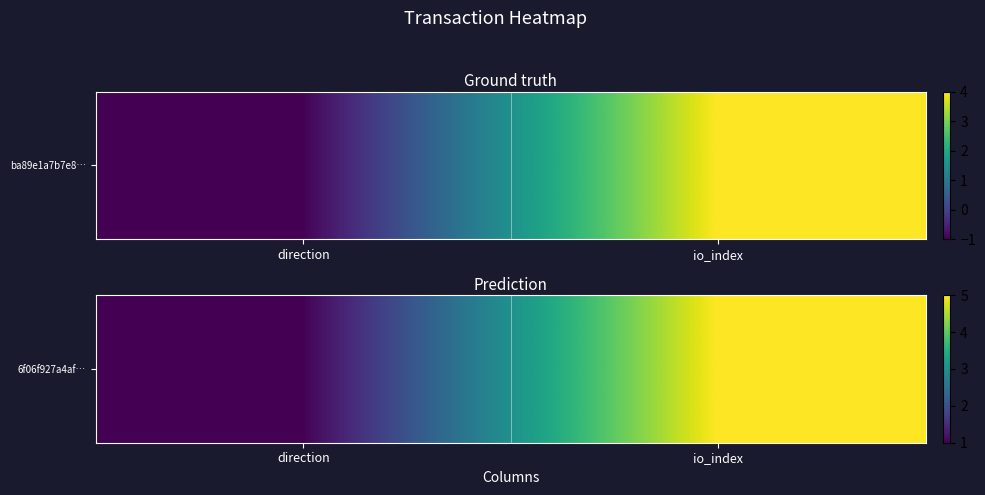

Between direction and io_index, which is larger?

io_index